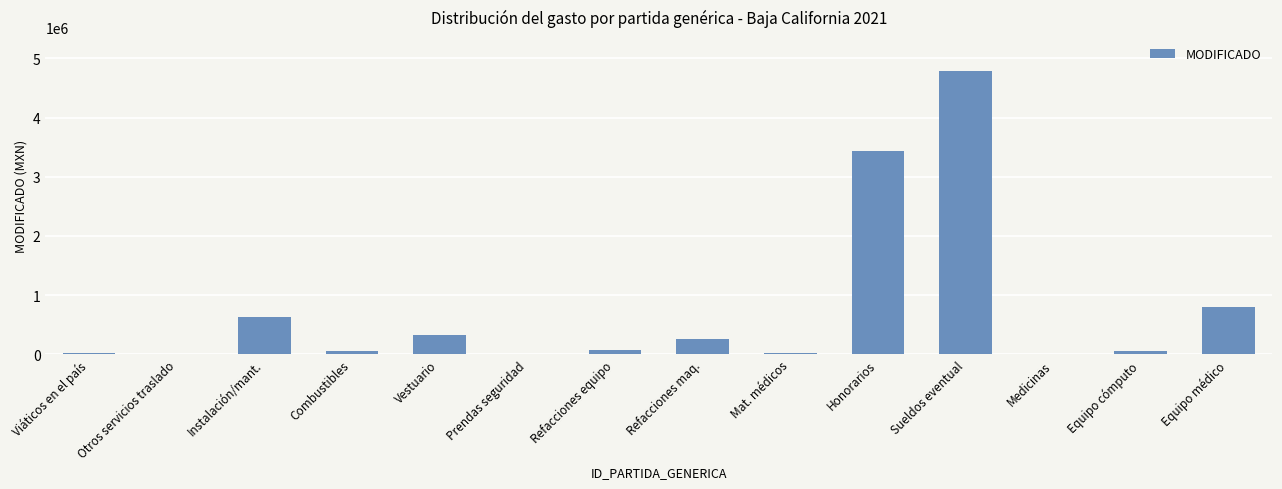

Read the value at Refacciones equipo.

76537.4